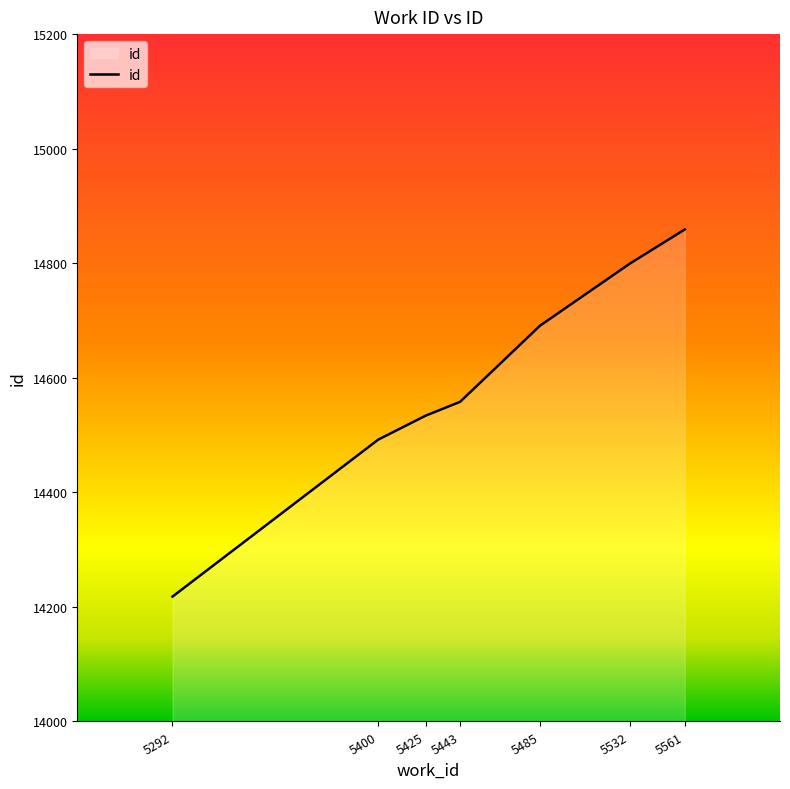

What is the average value?

14593